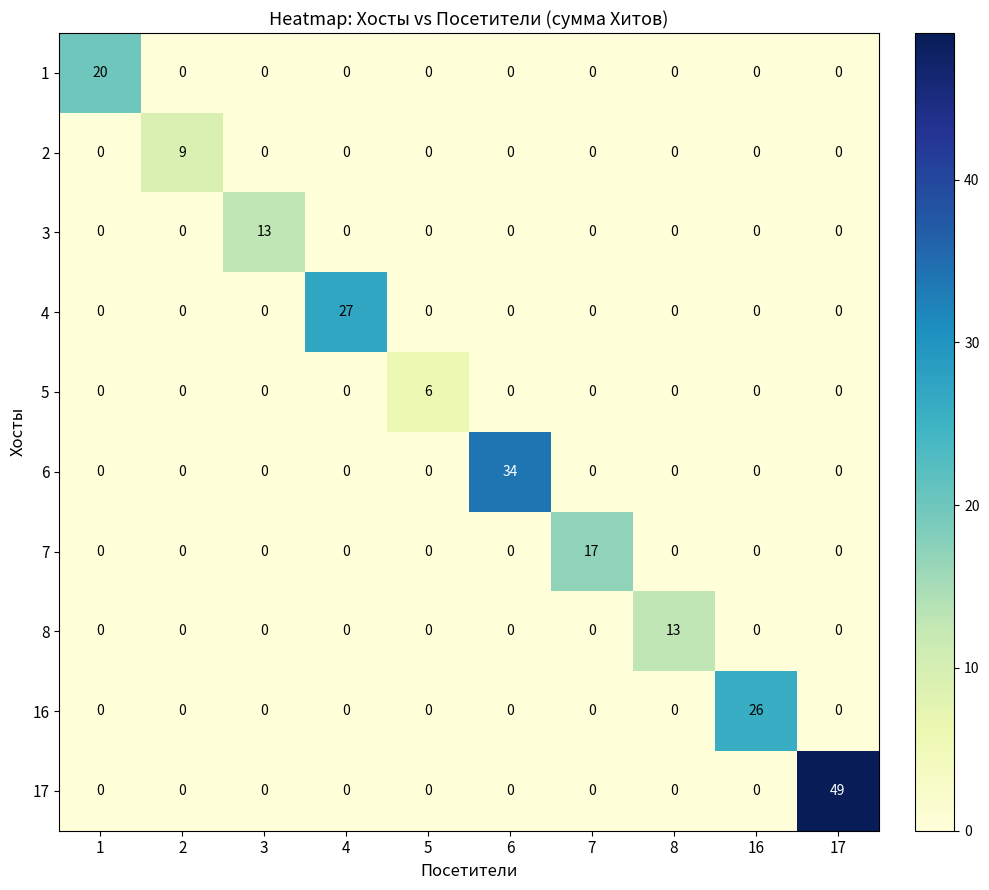

What is the difference between the highest and lowest values at 4?

27